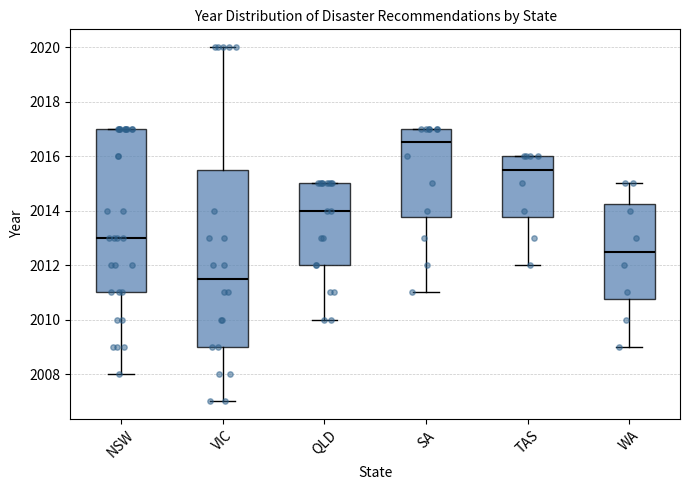

Comparing the boxes themselves (not the whiskers), which one is the tallest?

VIC